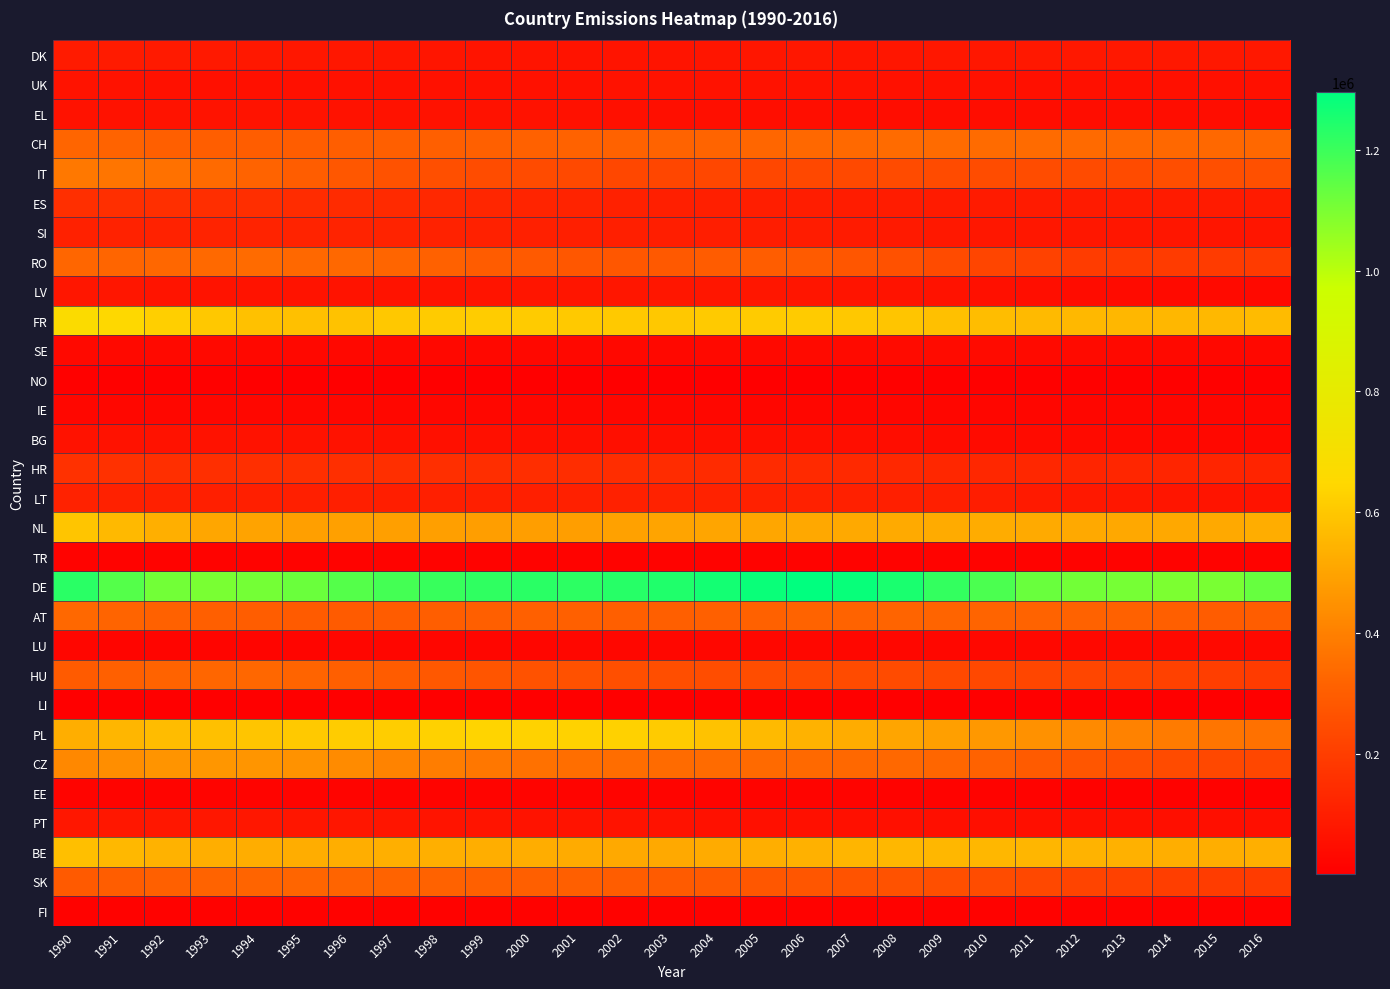

At which category is the sum across all series the highest?

1990